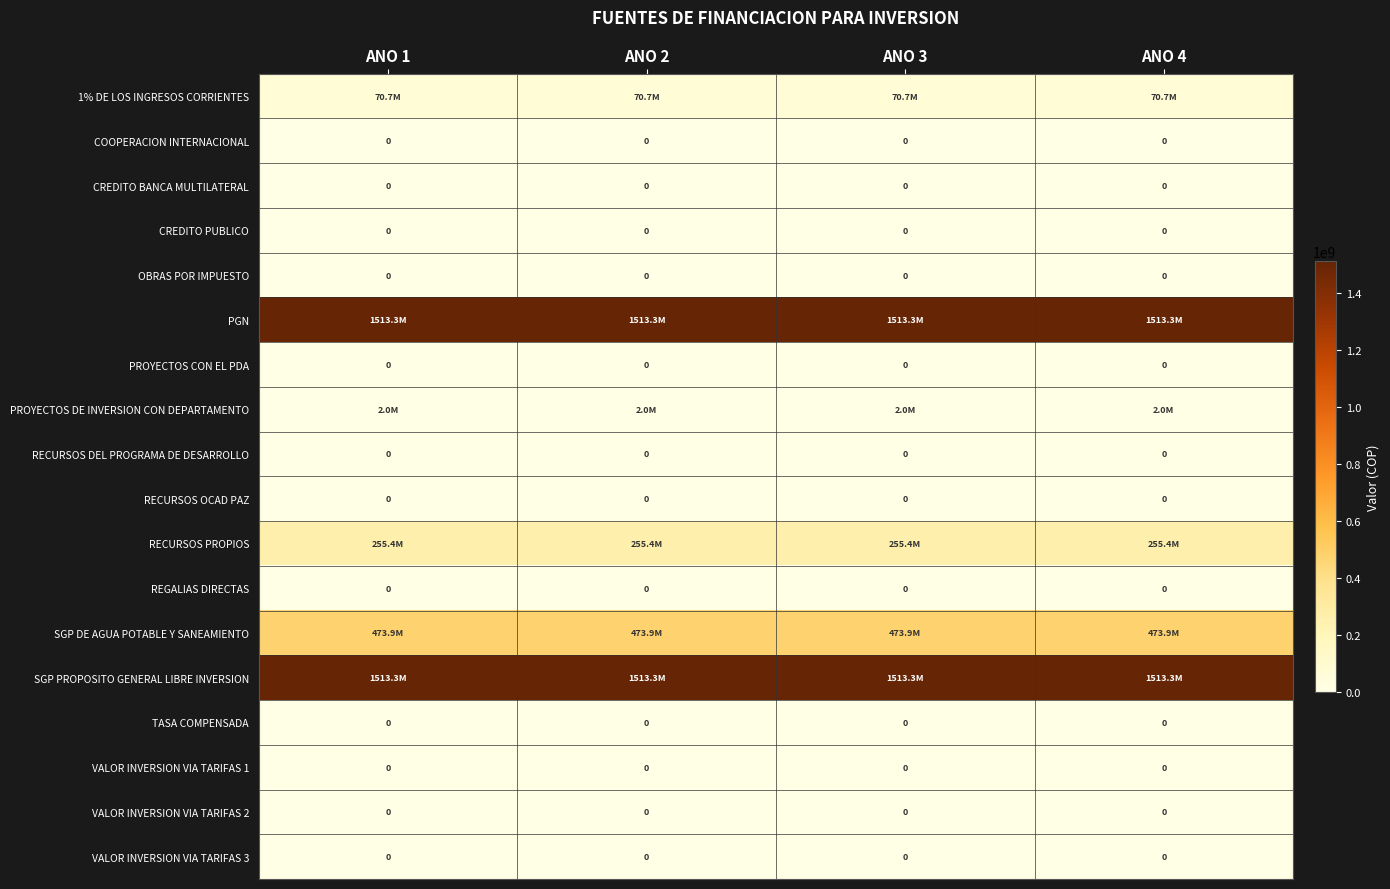

The value of OBRAS POR IMPUESTO at ANO 3 is 0. True or false?

True